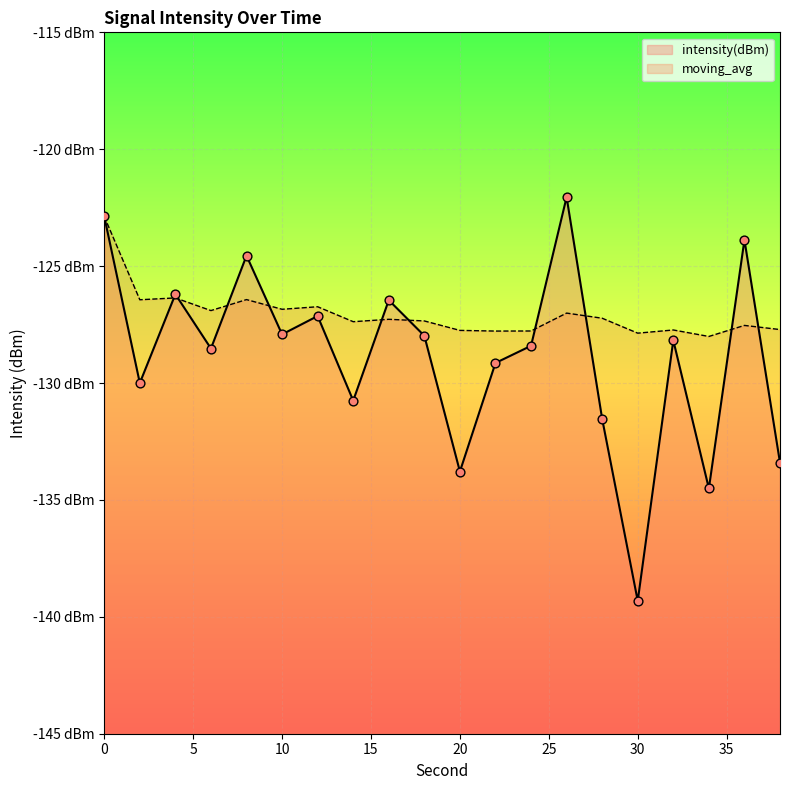

Which series reaches the minimum Y coordinate?

intensity(dBm)